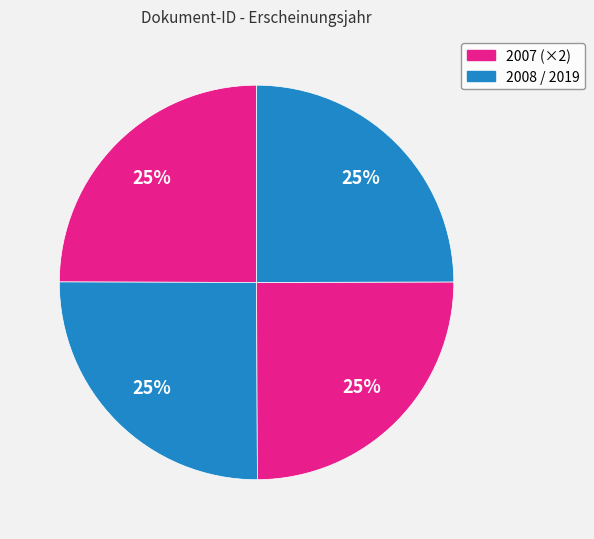

Count the number of slices in the pie.

4